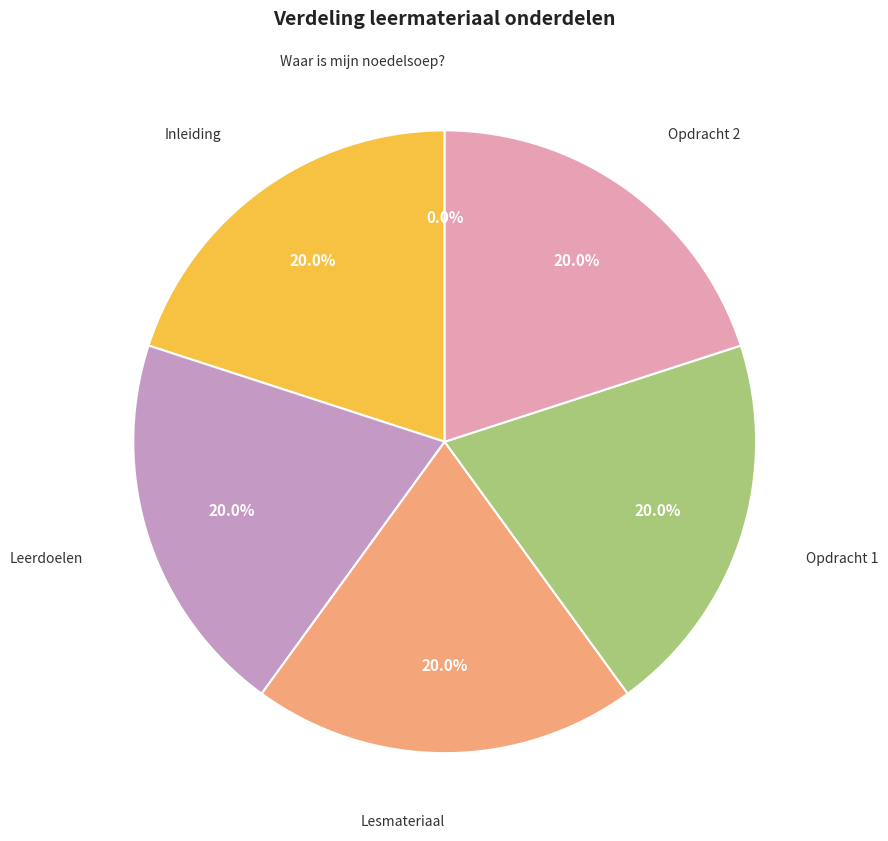

Do Opdracht 2 and Leerdoelen together represent more than half of the pie?

No